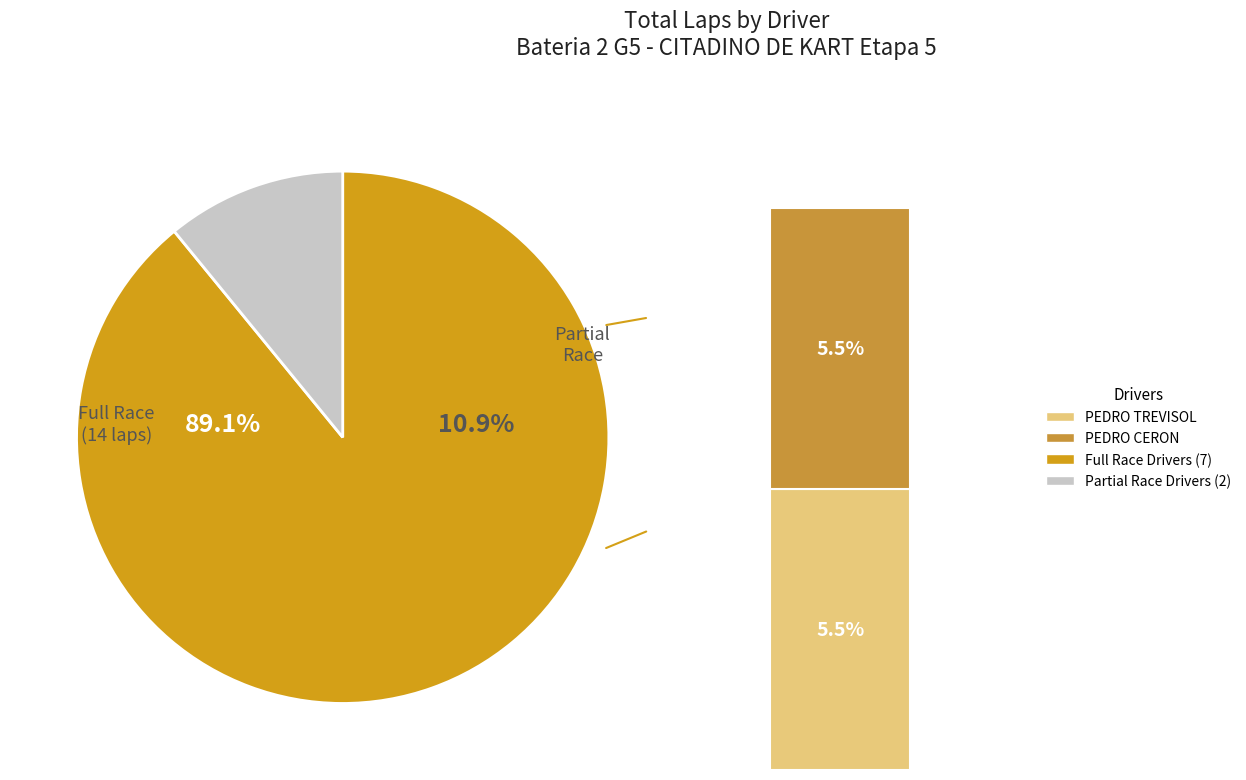

Is PEDRO TREVISOL the majority of the pie?

No